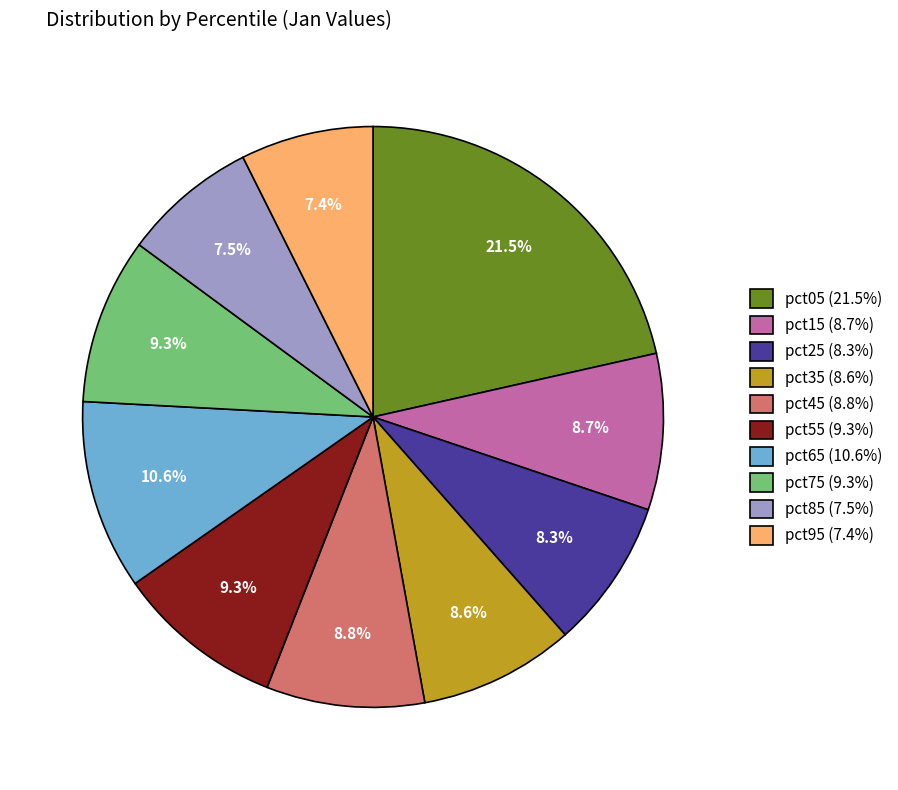

To the nearest percent, what is the average slice percentage?

10%